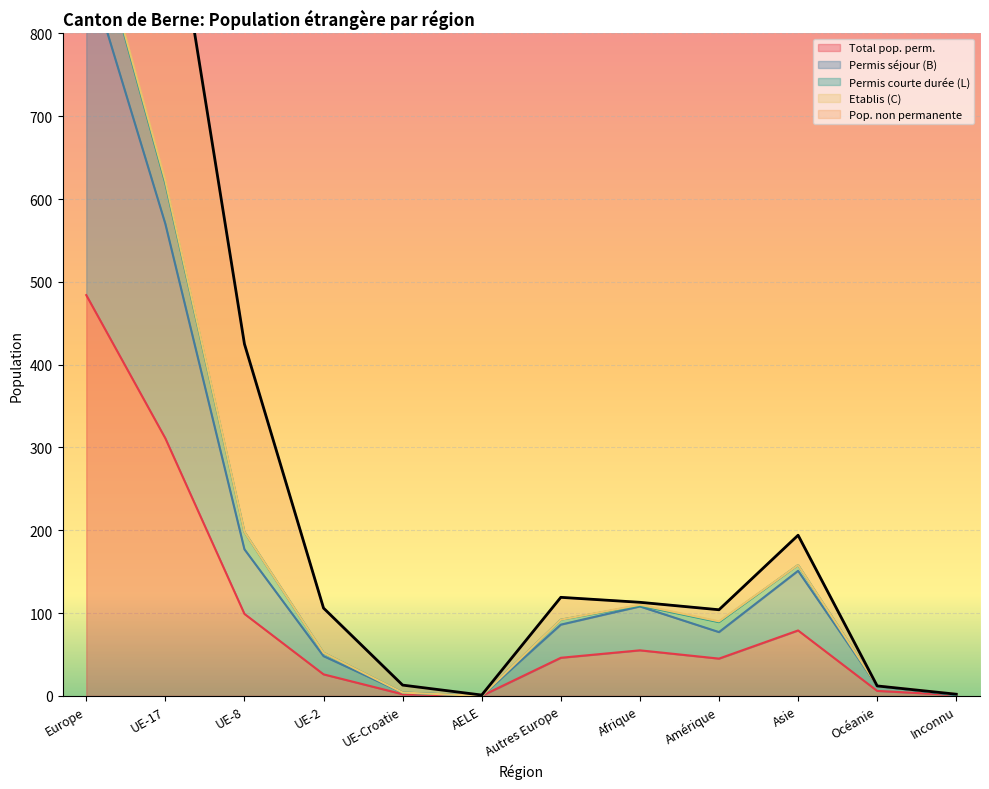

Is it true that Permis séjour (B) equals 235 at Asie?

False